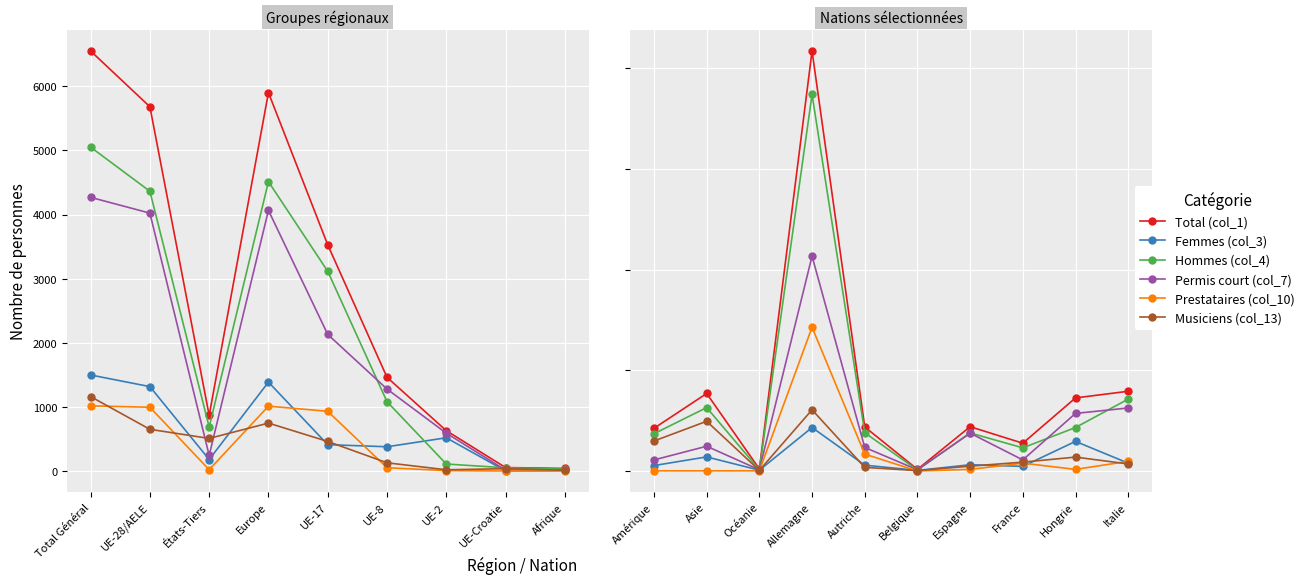

How many lines are shown in the chart?

6